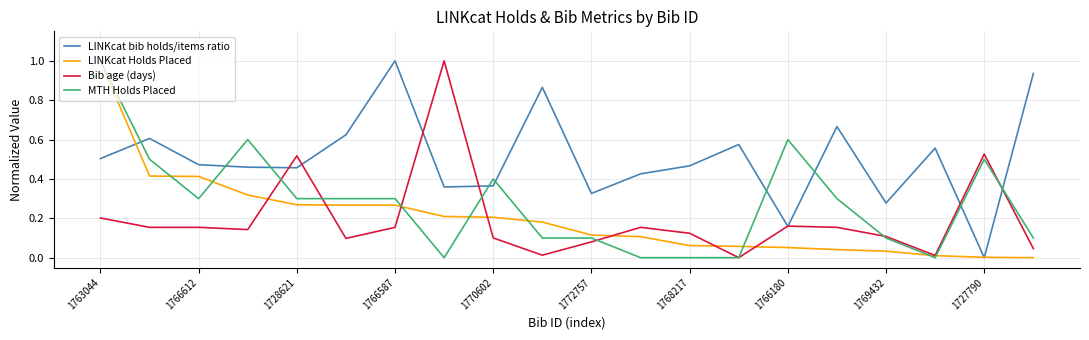

What is the maximum value shown in the chart?

1.0